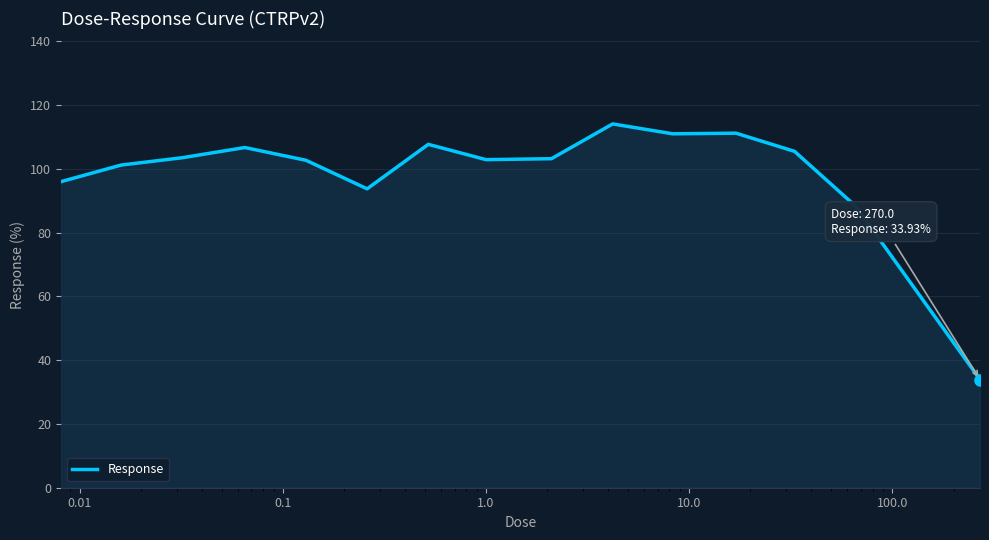

What is the average value?

98.8